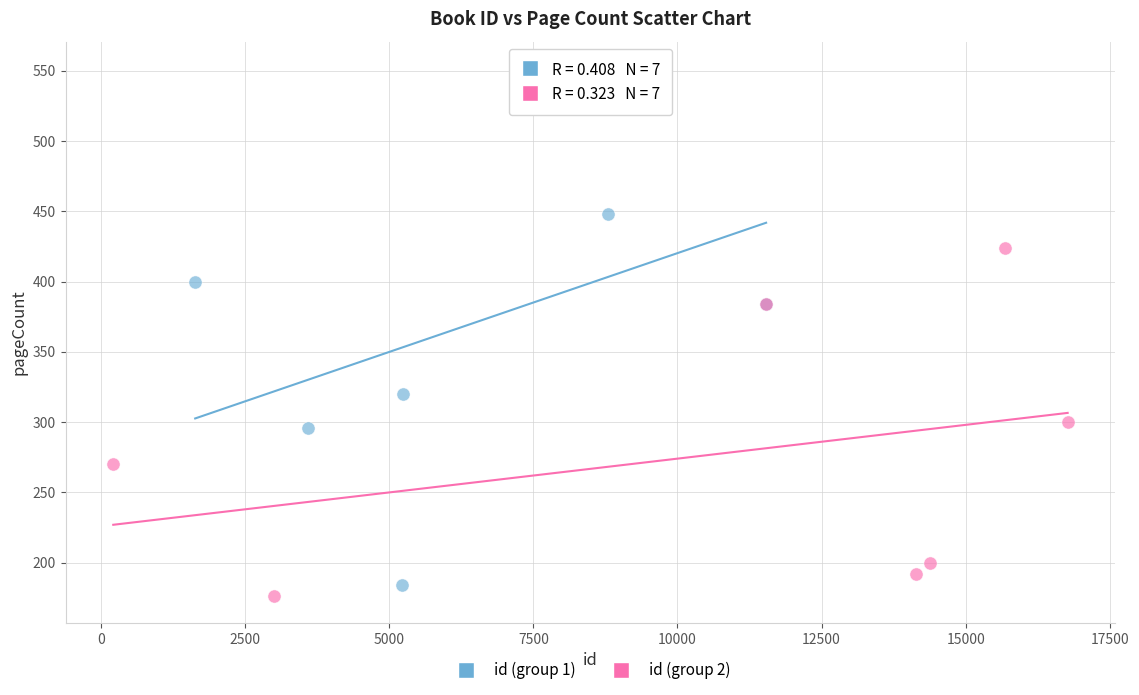

Which series has the widest spread of Y values?

id (group 1)